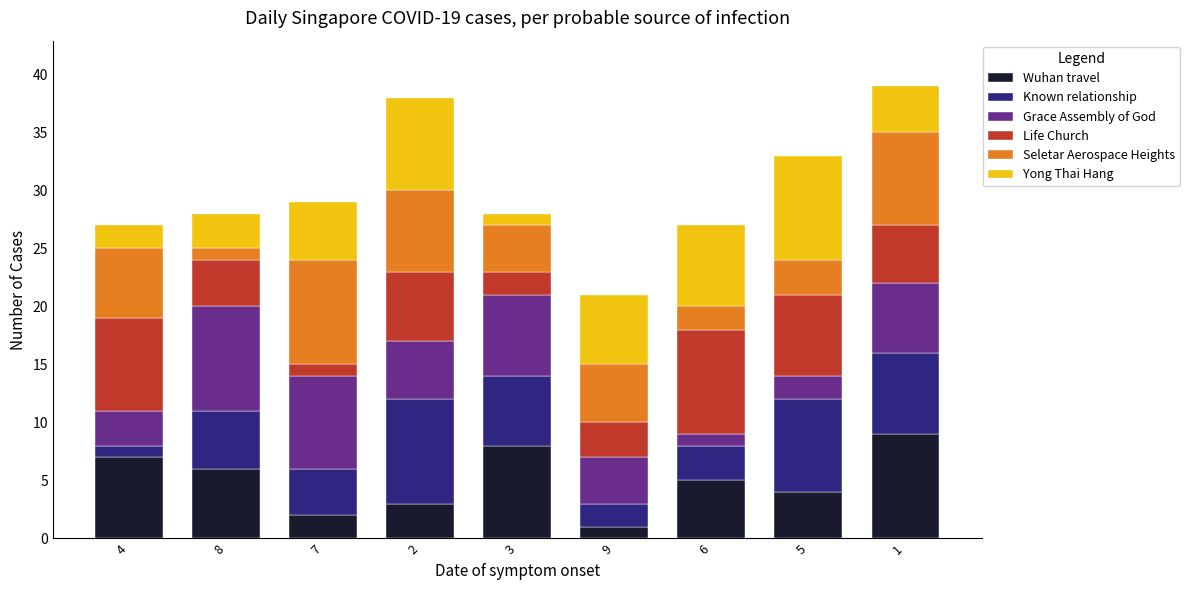

Rank the categories by Wuhan travel value from highest to lowest.

1, 3, 4, 8, 6, 5, 2, 7, 9